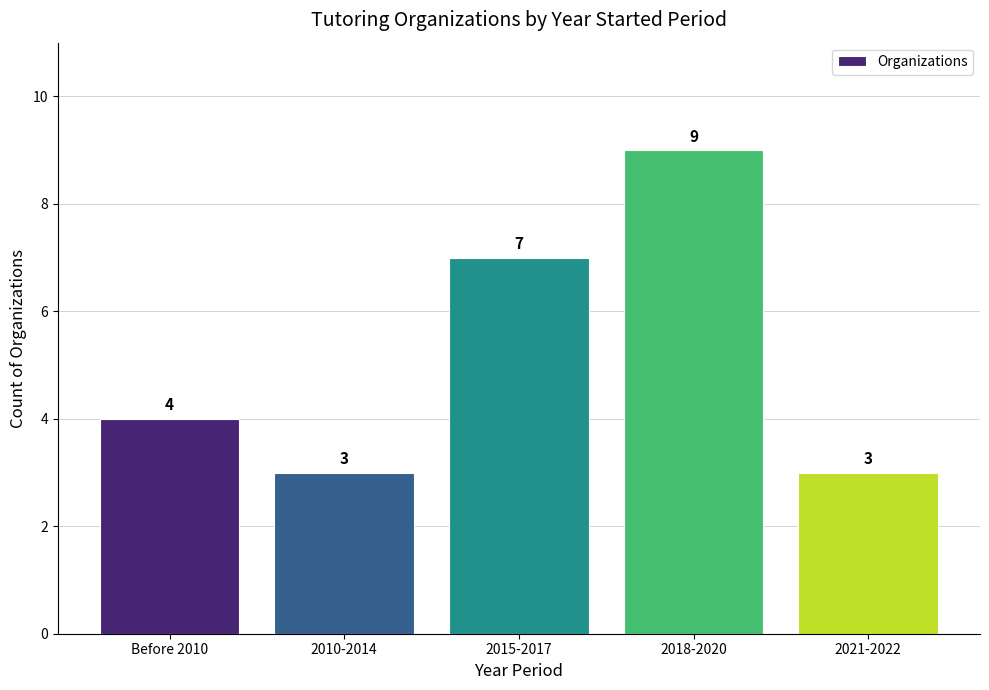

What is the change in value from Before 2010 to 2018-2020?

+5